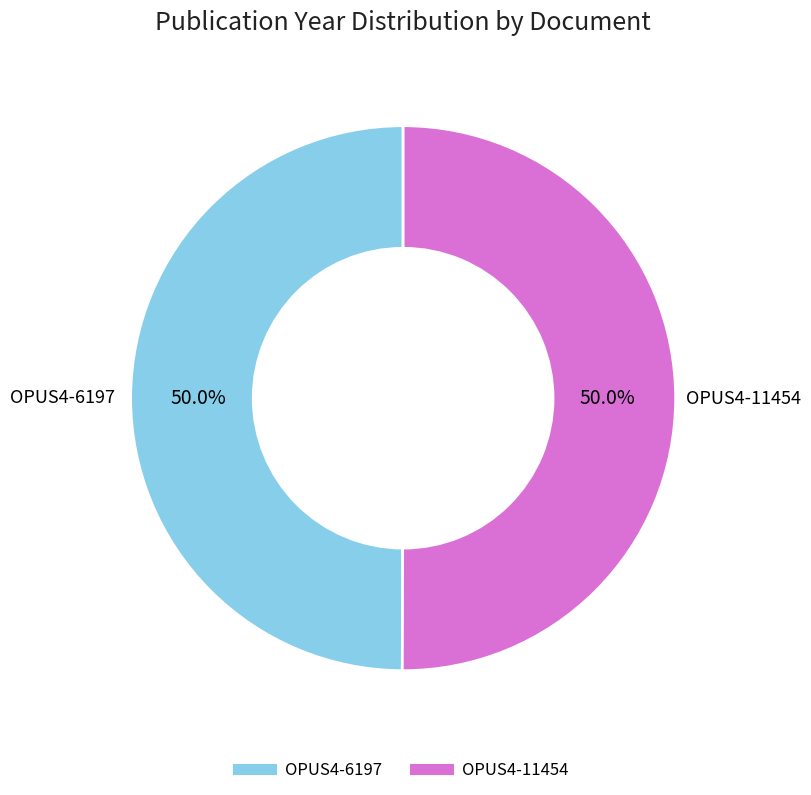

Approximately how many times larger is the value at OPUS4-6197 compared to OPUS4-11454?

1.0